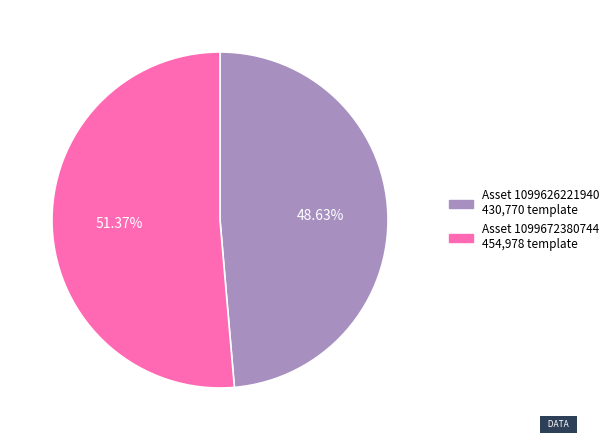

How many slices are in this pie chart?

2